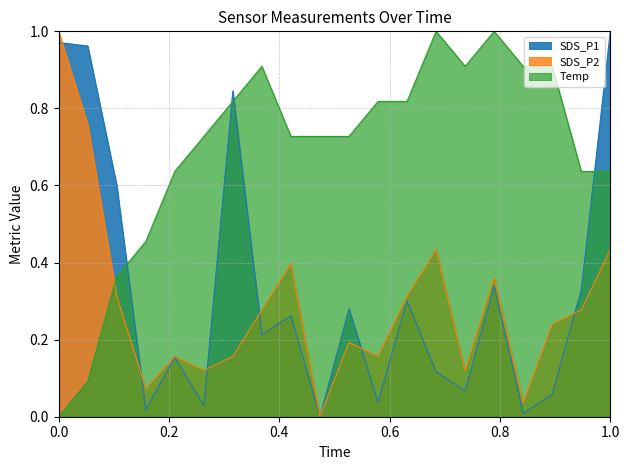

At 03:47, list the series in order from largest to smallest.

Temp, SDS_P2, SDS_P1